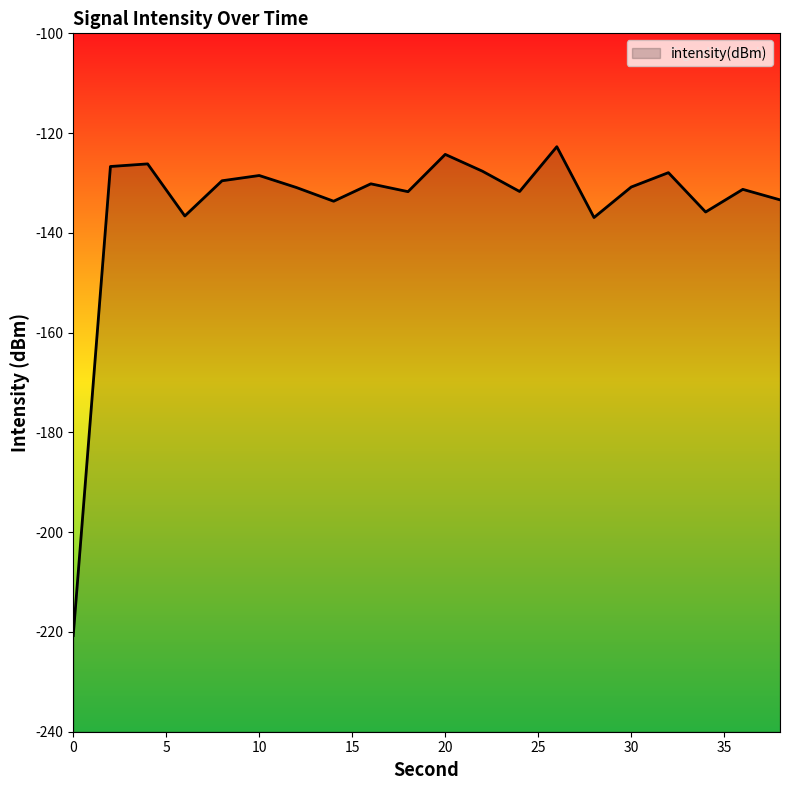

What is the difference between the maximum and minimum values?

98.0